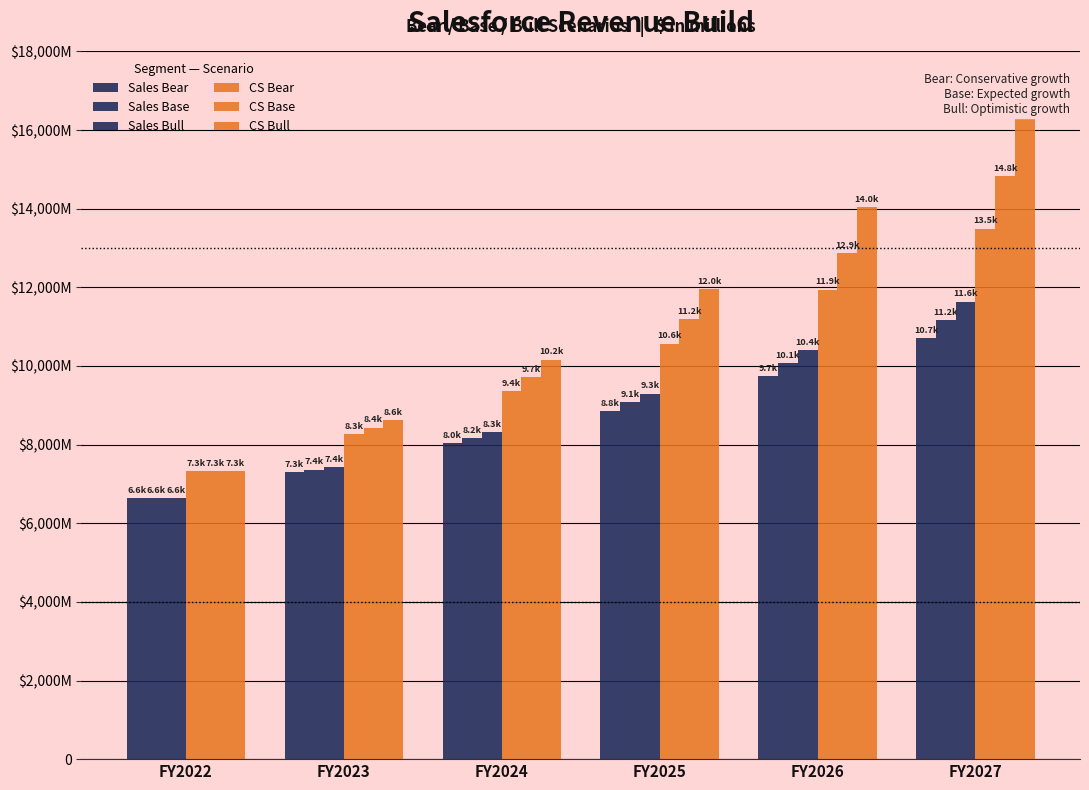

What is the value of the CS Base bar at the 4th from the left?

11184.0